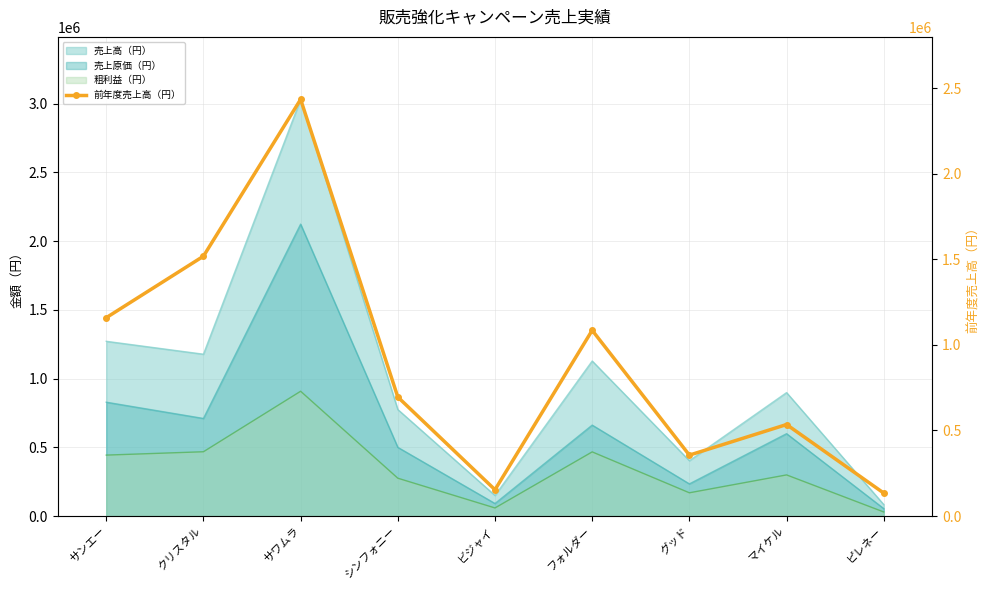

Which category has the lowest value across all series?

ピレネー